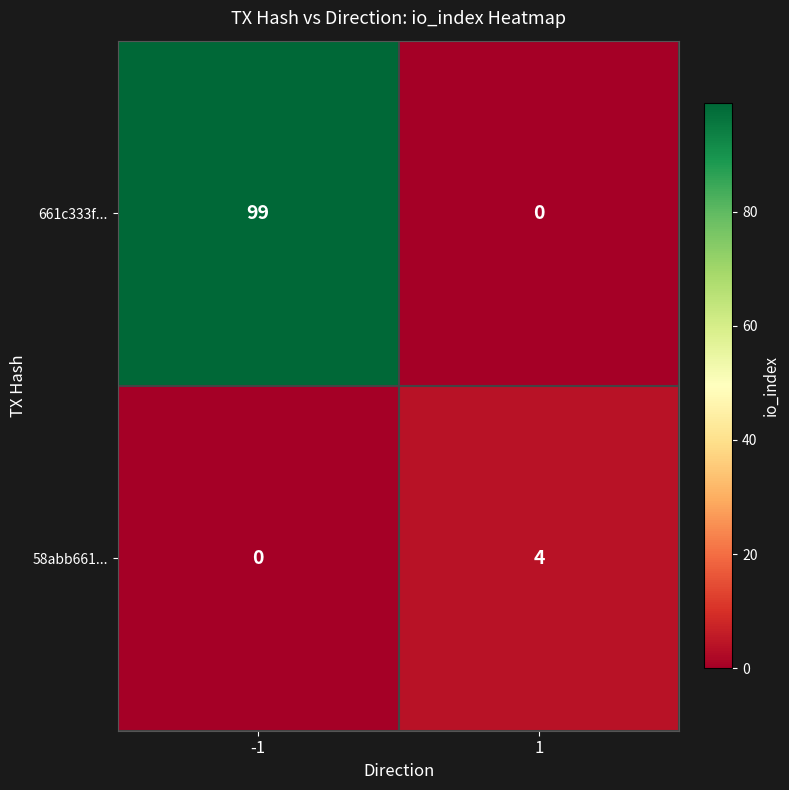

Which series has the widest spread of values?

661c333f...